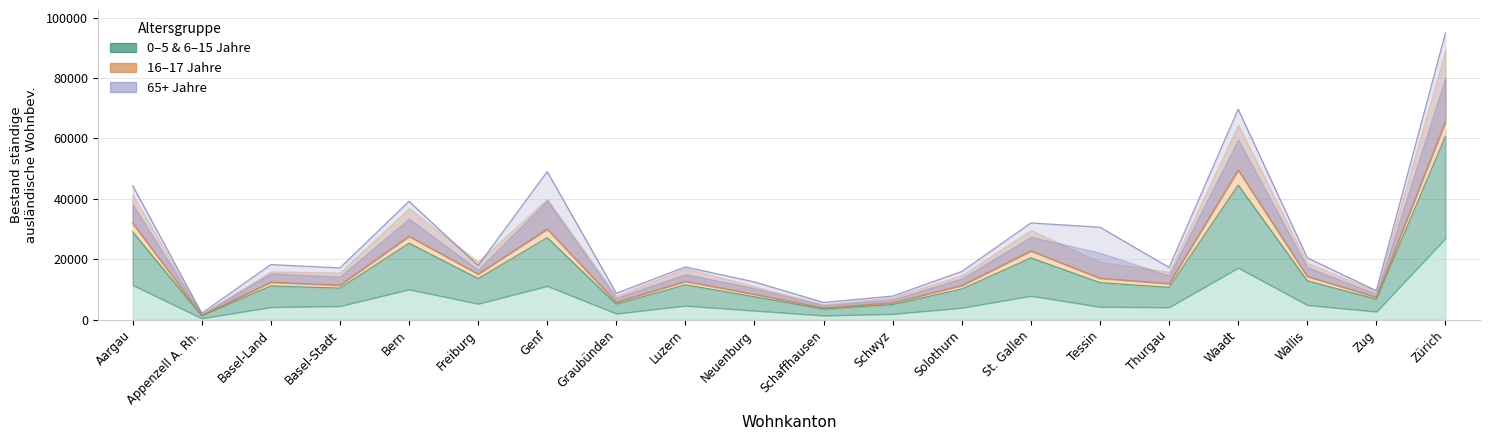

Where is the first local maximum for 6 - 15 Jahre?

Basel-Land